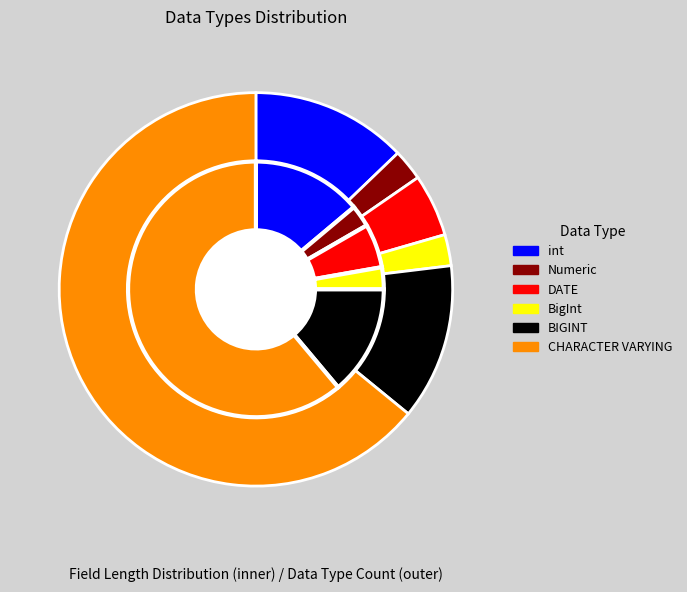

To the nearest percent, what portion does CHARACTER VARYING represent?

64%